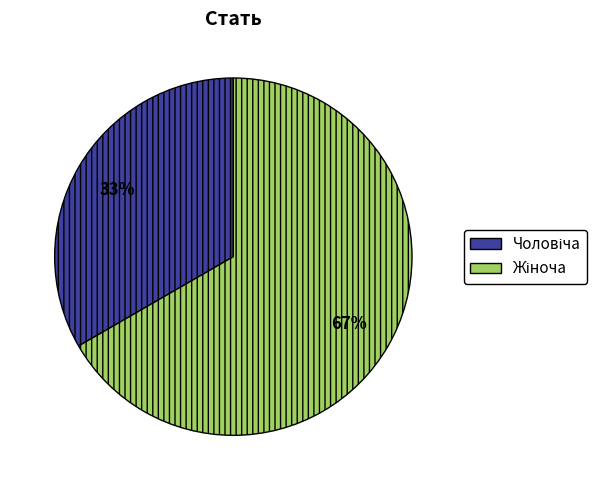

To the nearest percent, what is the average slice percentage?

50%